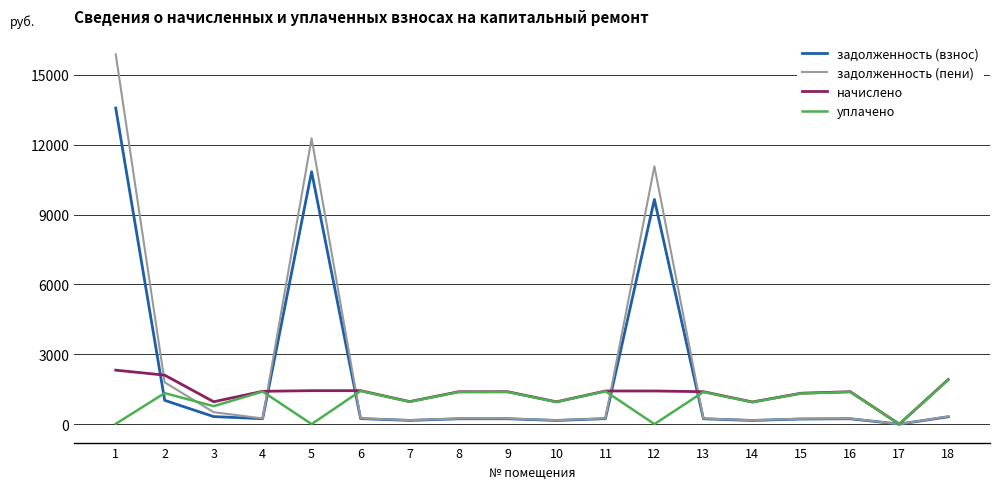

Is the value of задолженность (пени) at 4 greater than the value of задолженность (взнос) at 1?

No